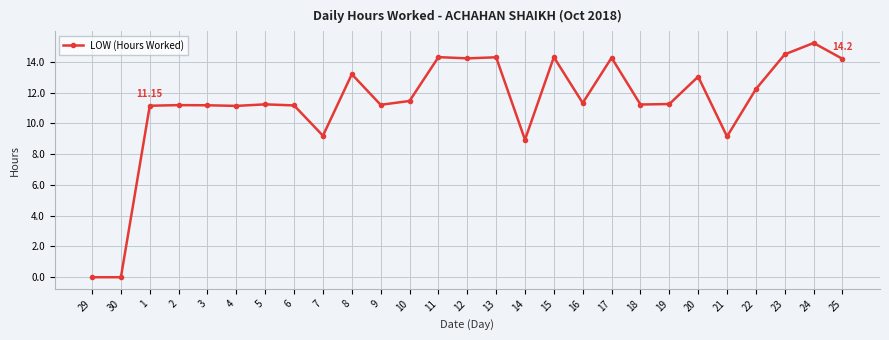

True or false: the data shows 14.3 at 13.

True